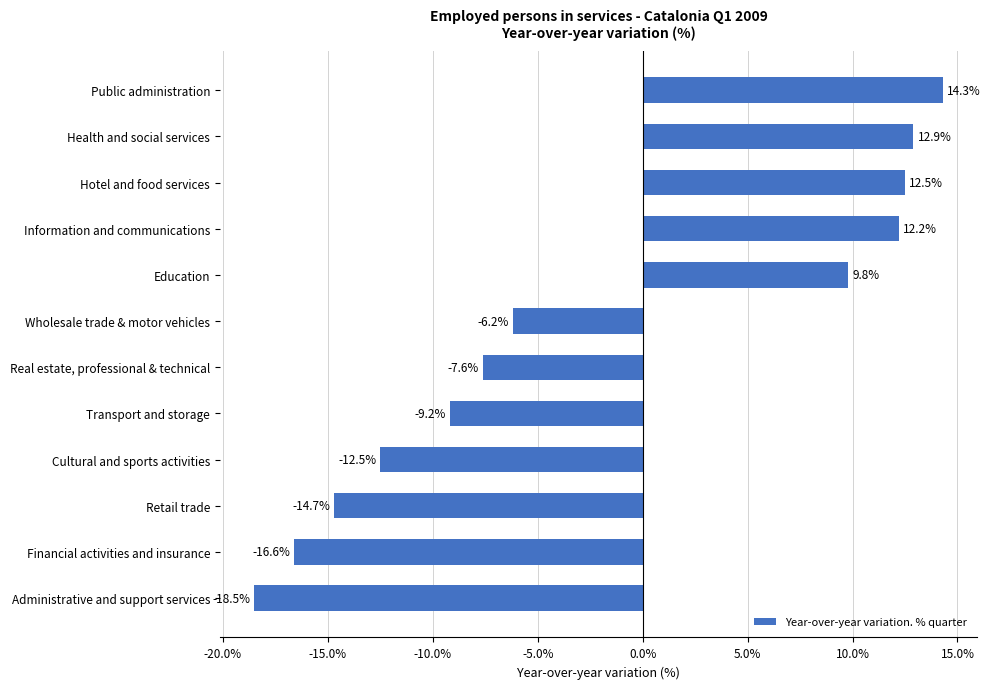

True or false: the data shows 12.5 at Hotel and food services.

True